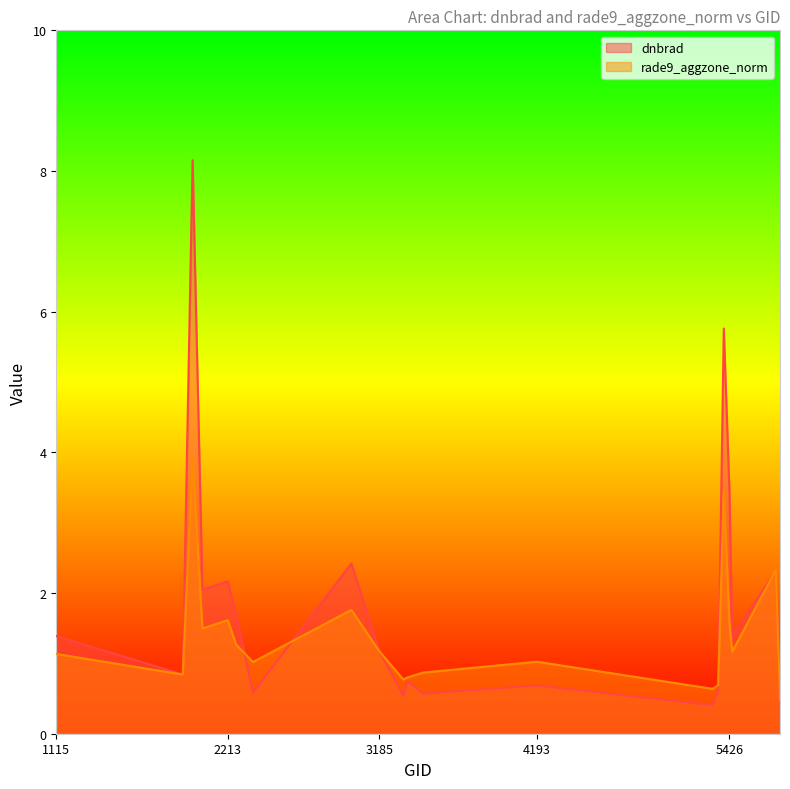

Which series has the largest total across all categories?

dnbrad